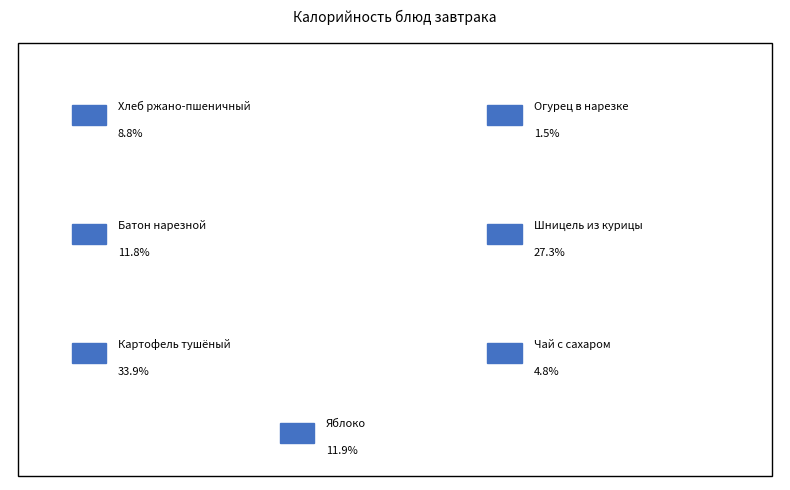

True or false: Яблоко accounts for 24% of the total.

False